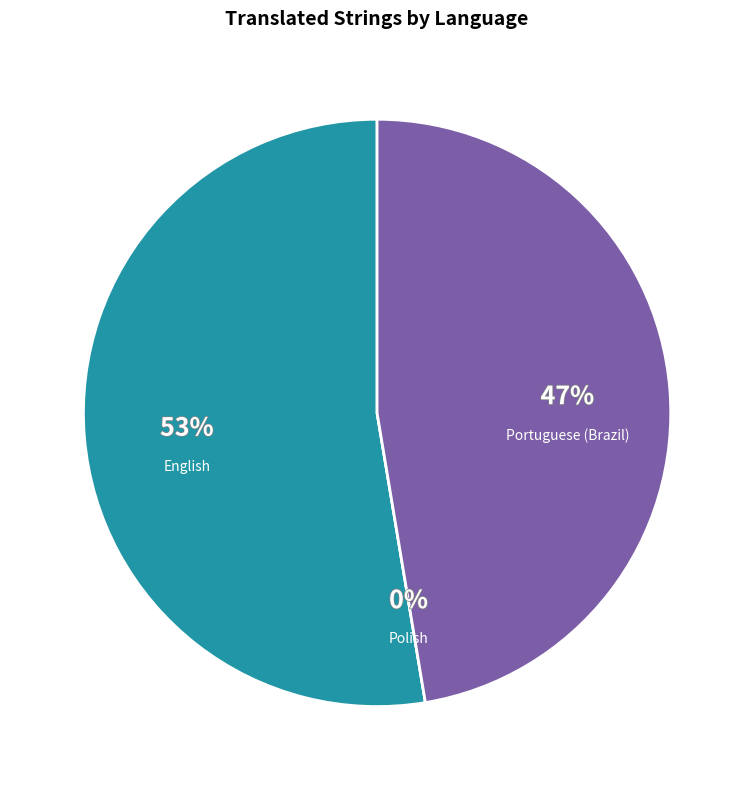

How many segments does this pie chart have?

3